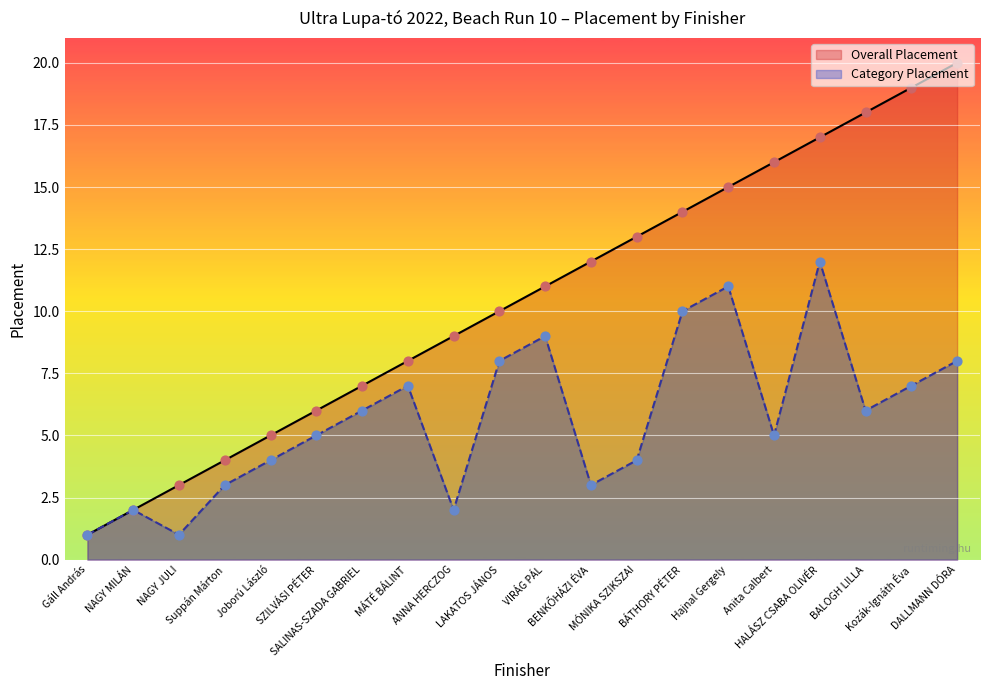

At how many categories does at least one series exceed 17?

3